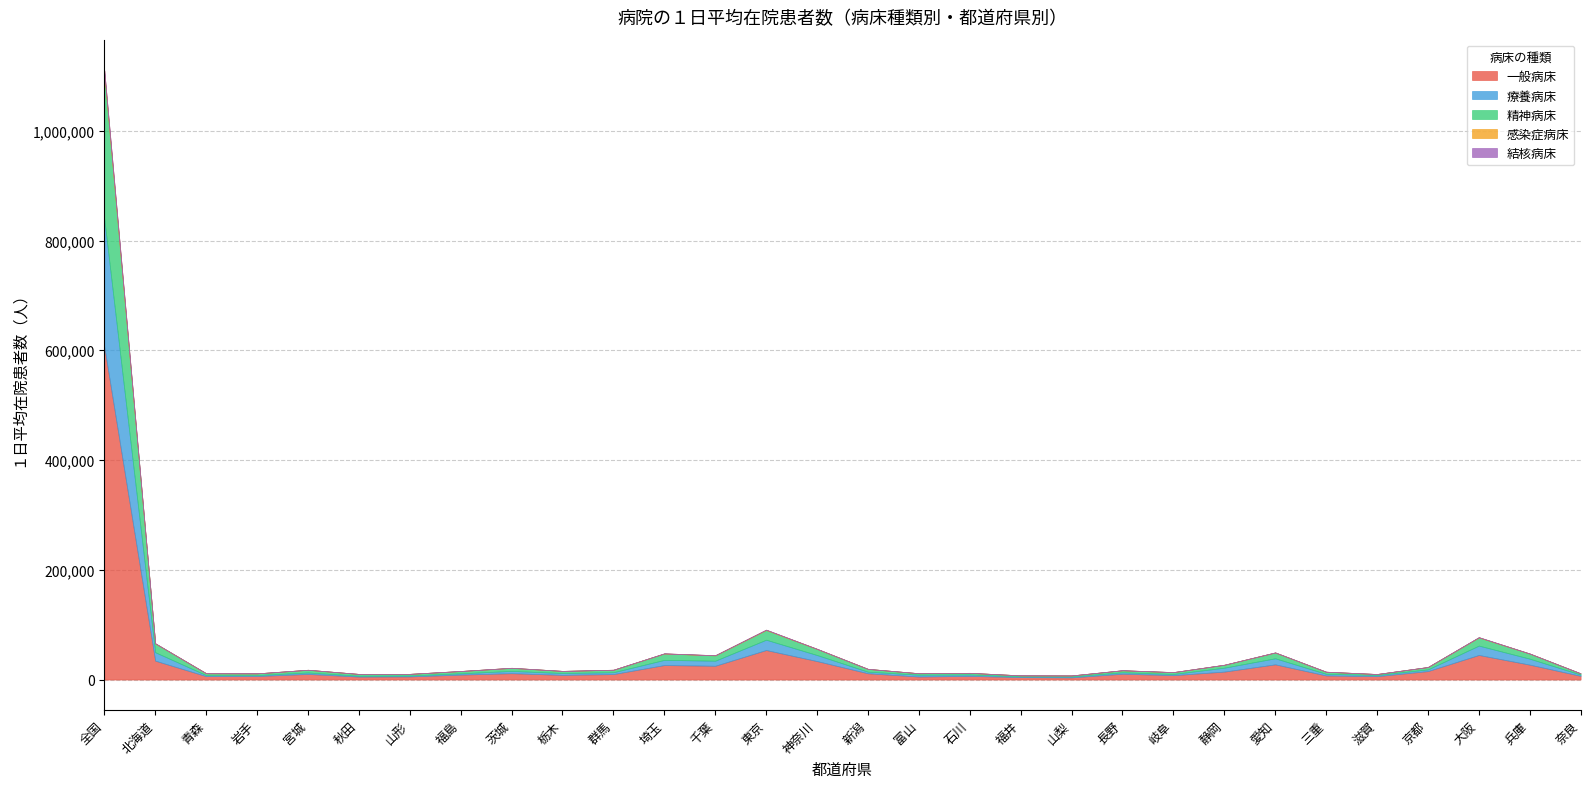

What is the value of the 療養病床 point at the 23rd from the left?

7183